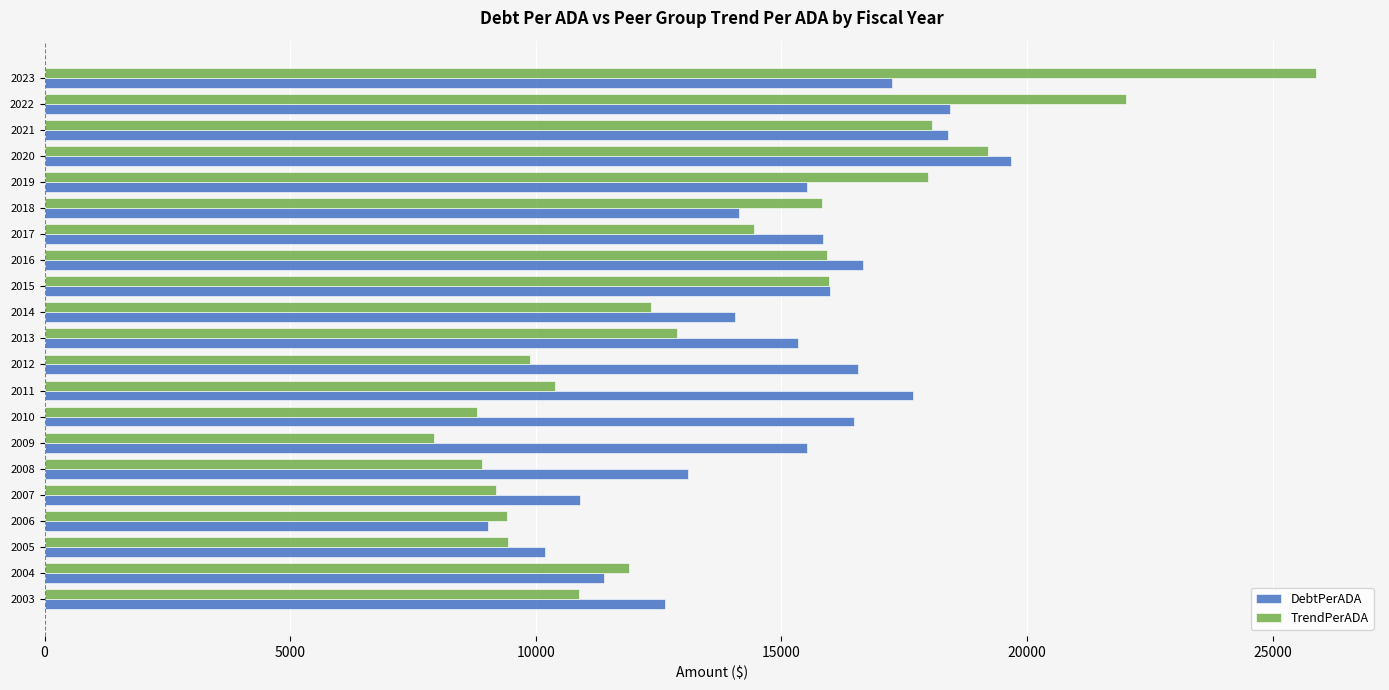

The DebtPerADA series shows 12637.4 at 2003. True or false?

True